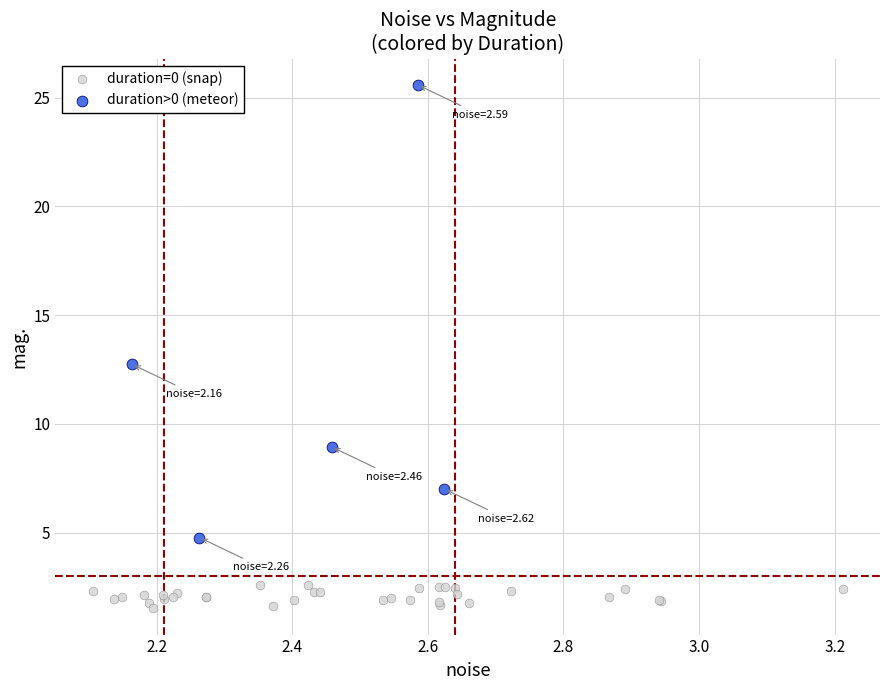

Which series contains the highest Y value?

duration>0 (meteor)